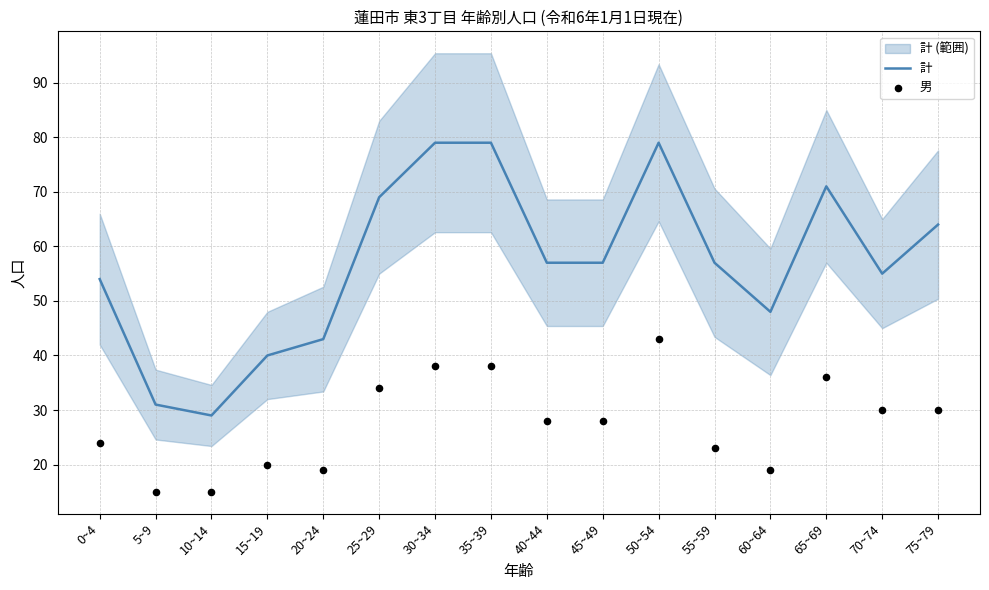

At how many categories does at least one series exceed 62?

6